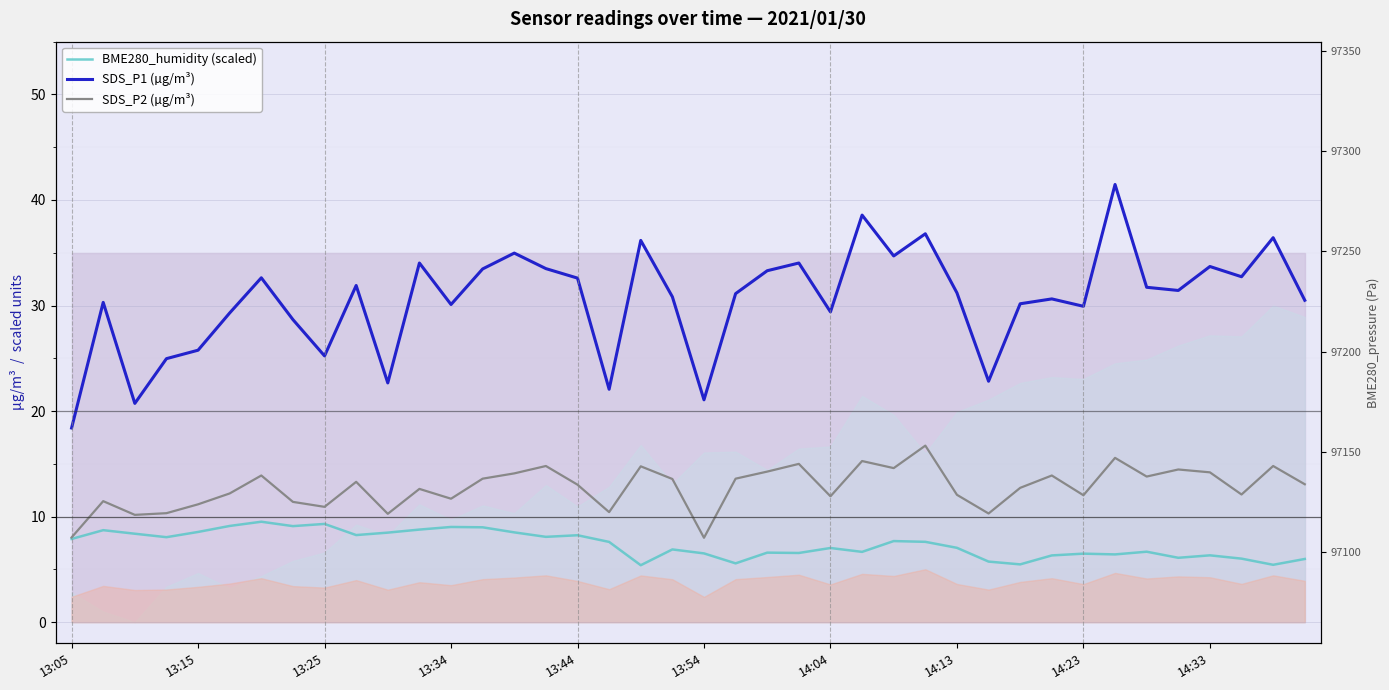

What position from the right is 30?

10